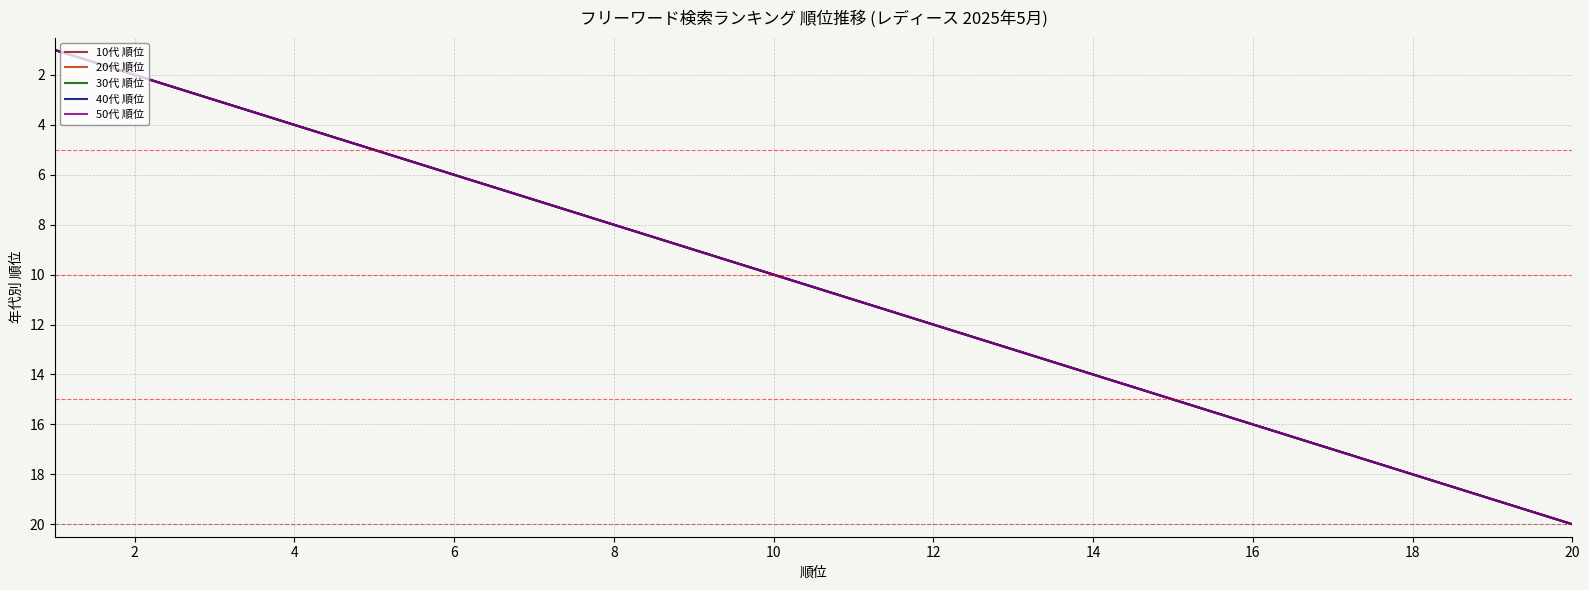

True or false: 40代 順位 has more than 2 points higher than both neighbors.

False